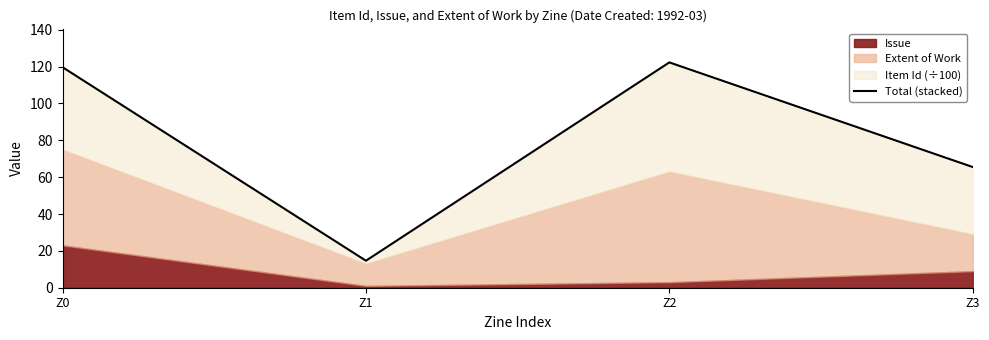

What is the difference between the maximum and minimum values?

107.7